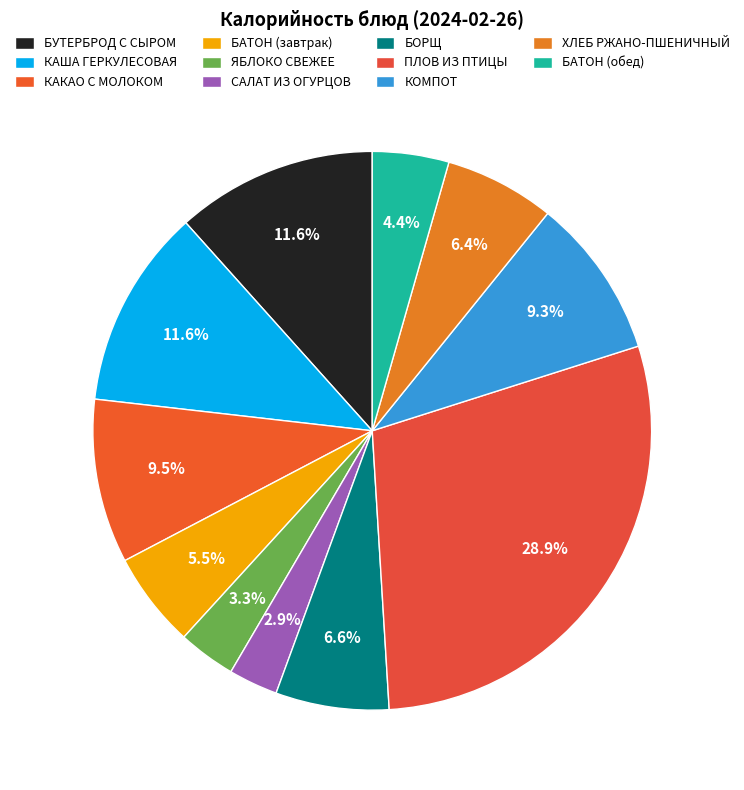

How many slices are in this pie chart?

11